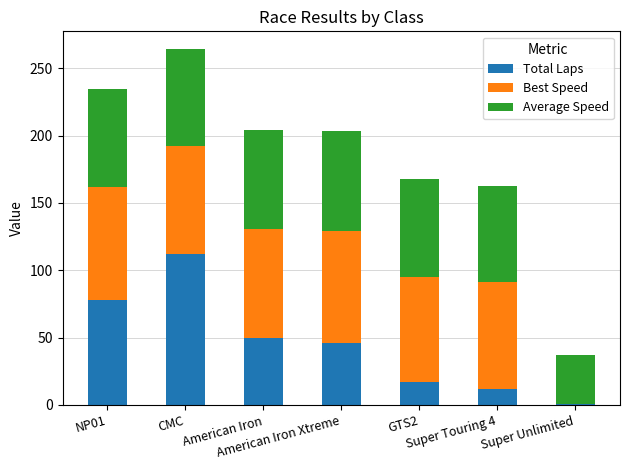

What are all the series names shown in the legend?

Total Laps, Best Speed, Average Speed